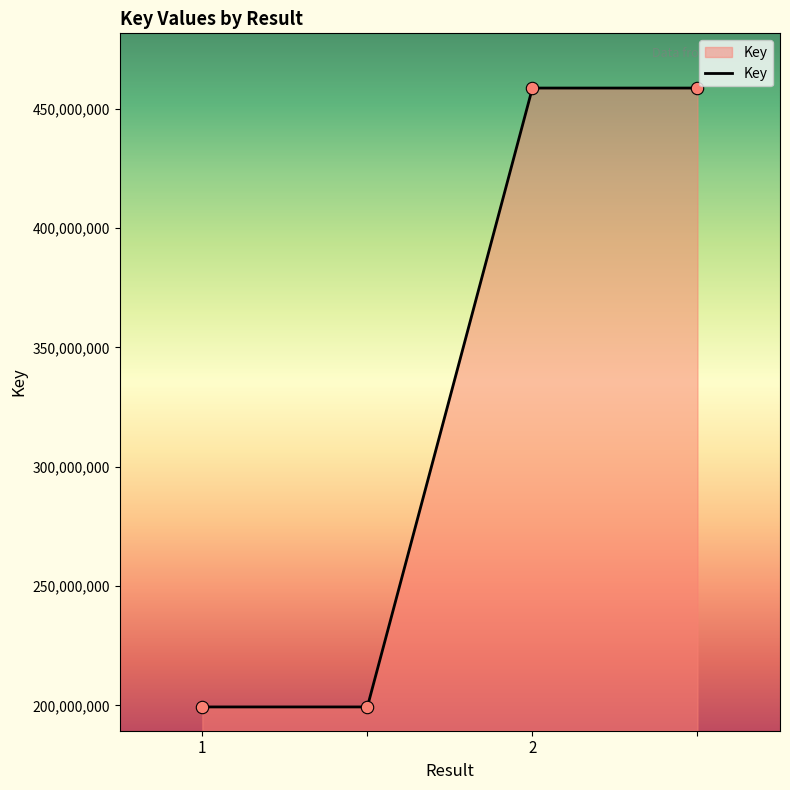

What is the smallest value displayed?

199315028